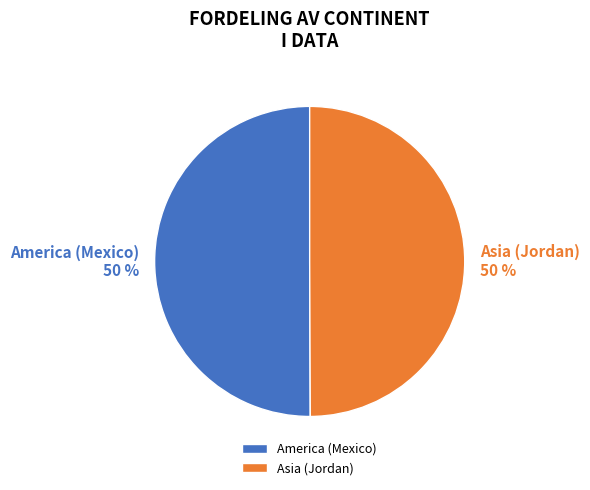

What percentage is the America (Mexico) slice, to the nearest percent?

50%